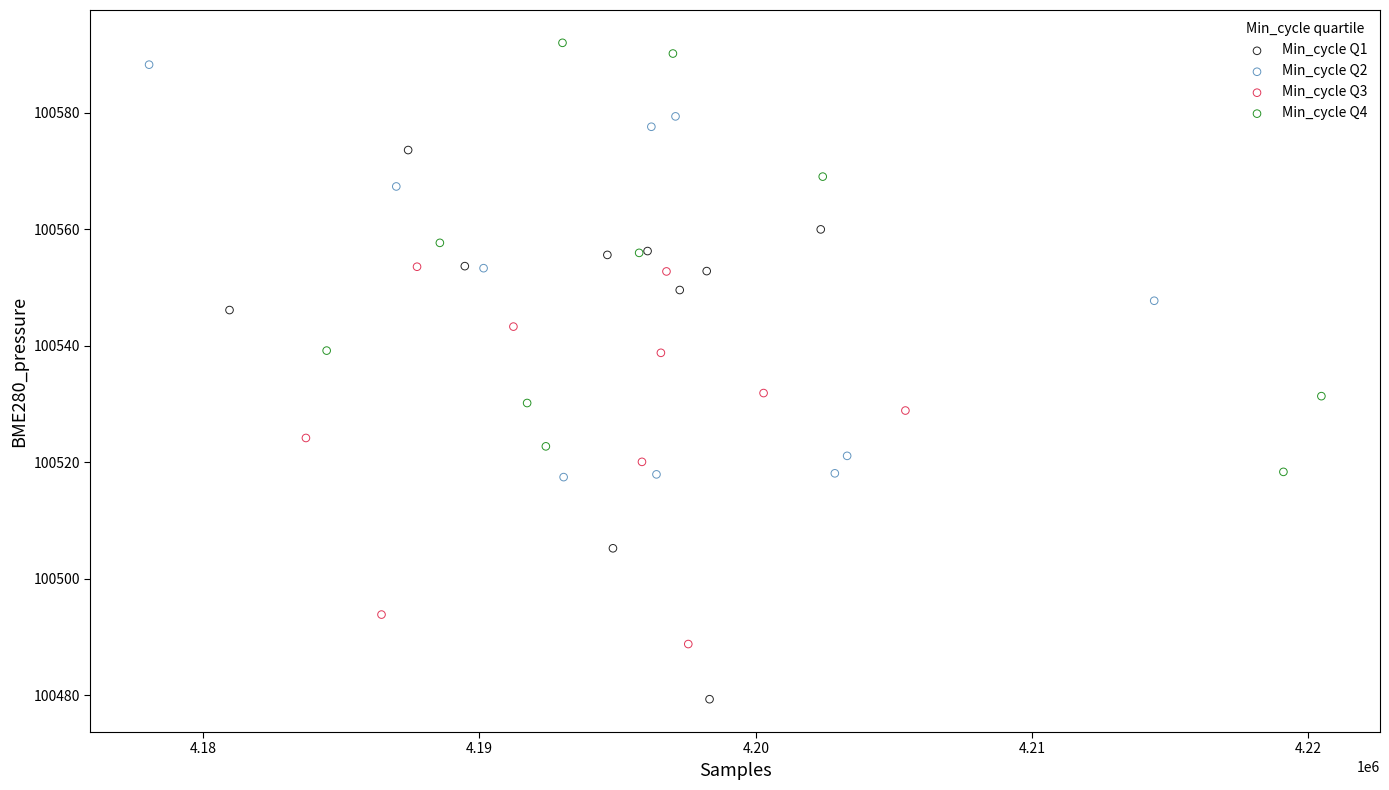

Which series reaches the minimum Y coordinate?

Min_cycle Q1